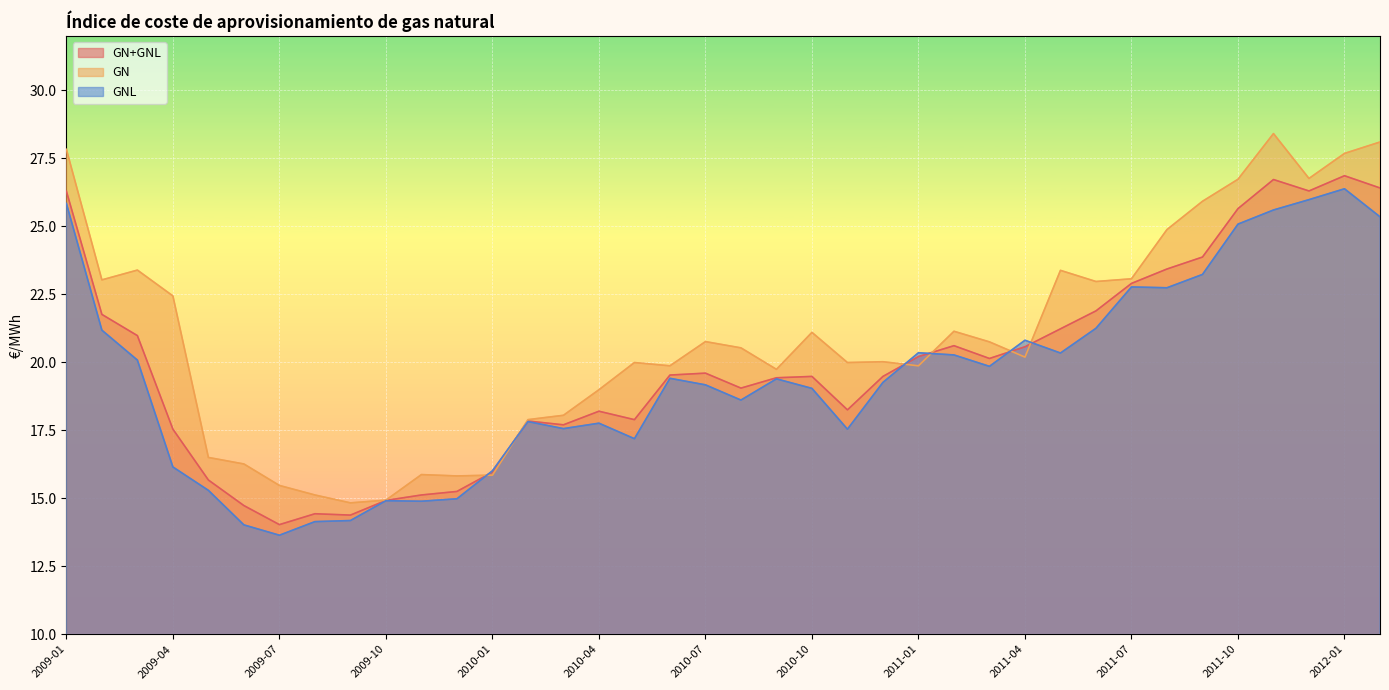

The value of GN+GNL at 2010-11 is 18.2. True or false?

True